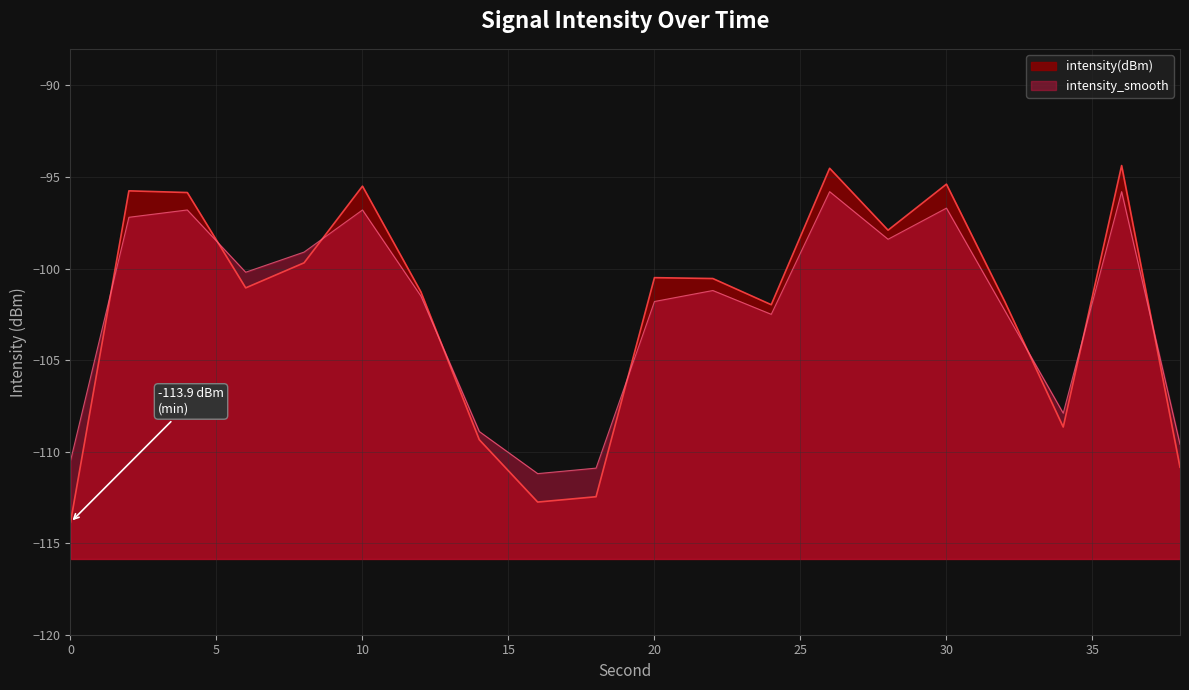

Which series has the largest total across all categories?

intensity(dBm)